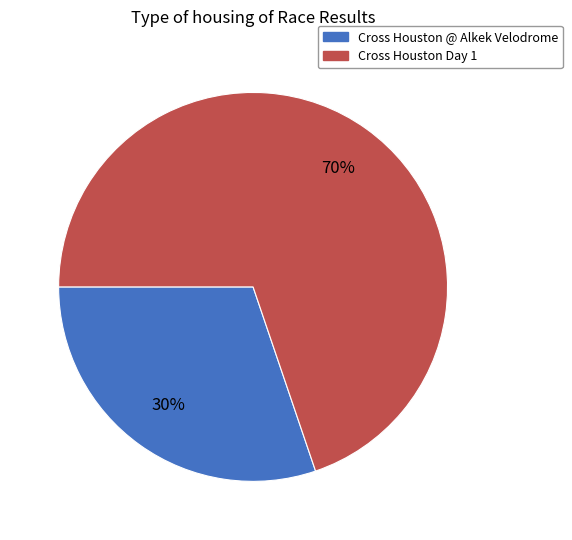

To the nearest percent, what percentage of the pie is Cross Houston @ Alkek Velodrome?

30%